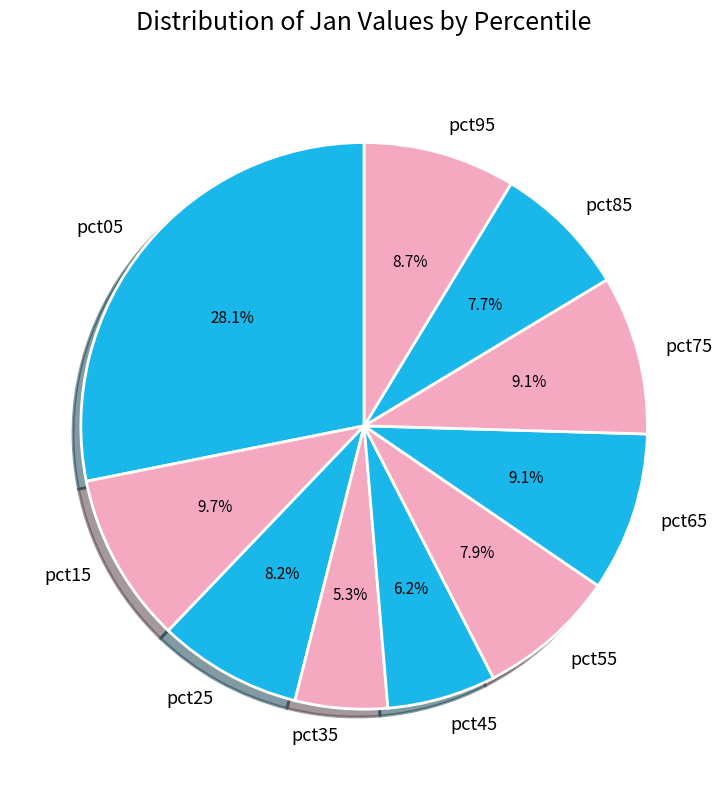

To the nearest percent, what is the combined percentage of pct05 and pct35?

33%